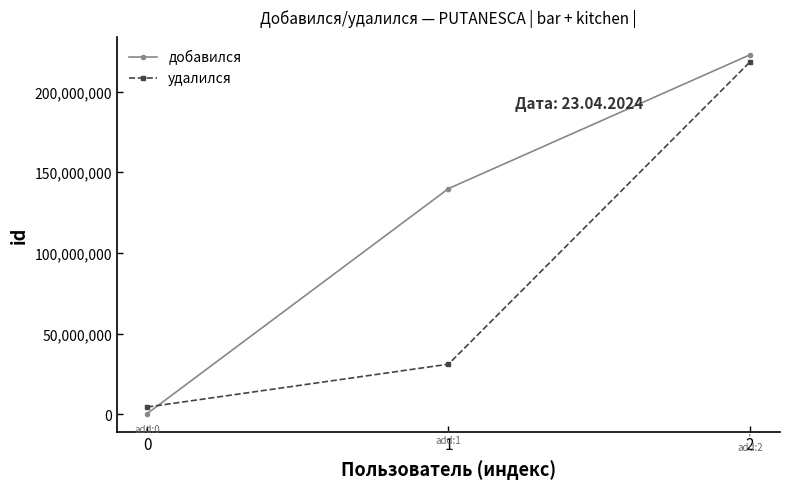

How many categories are shown in the chart?

3